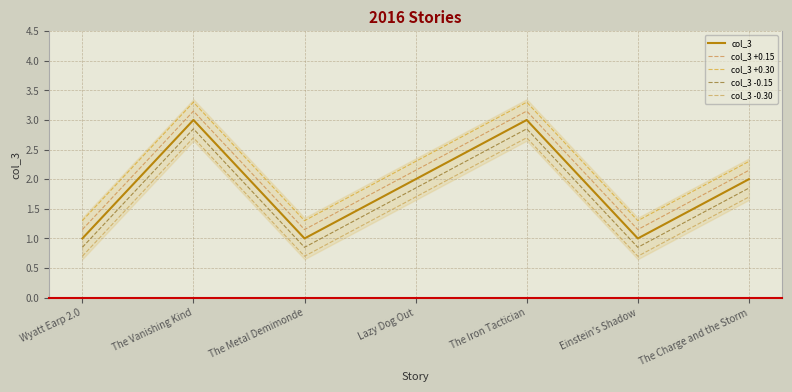

Where is col_3 +0.30 nearest to the value 2?

Lazy Dog Out